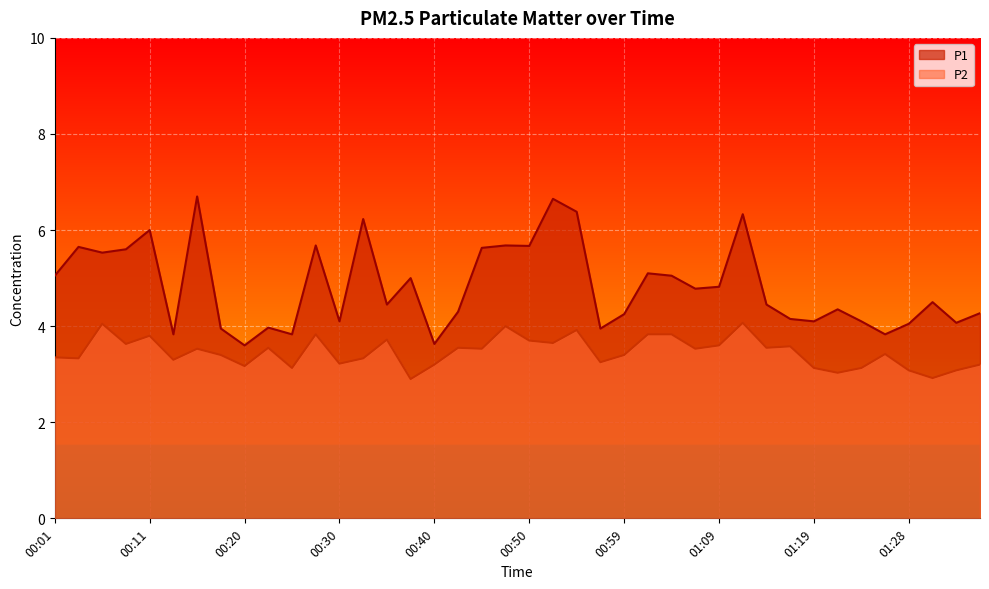

Is the value of P2 at 00:28 greater than the value of P1 at 00:54?

No